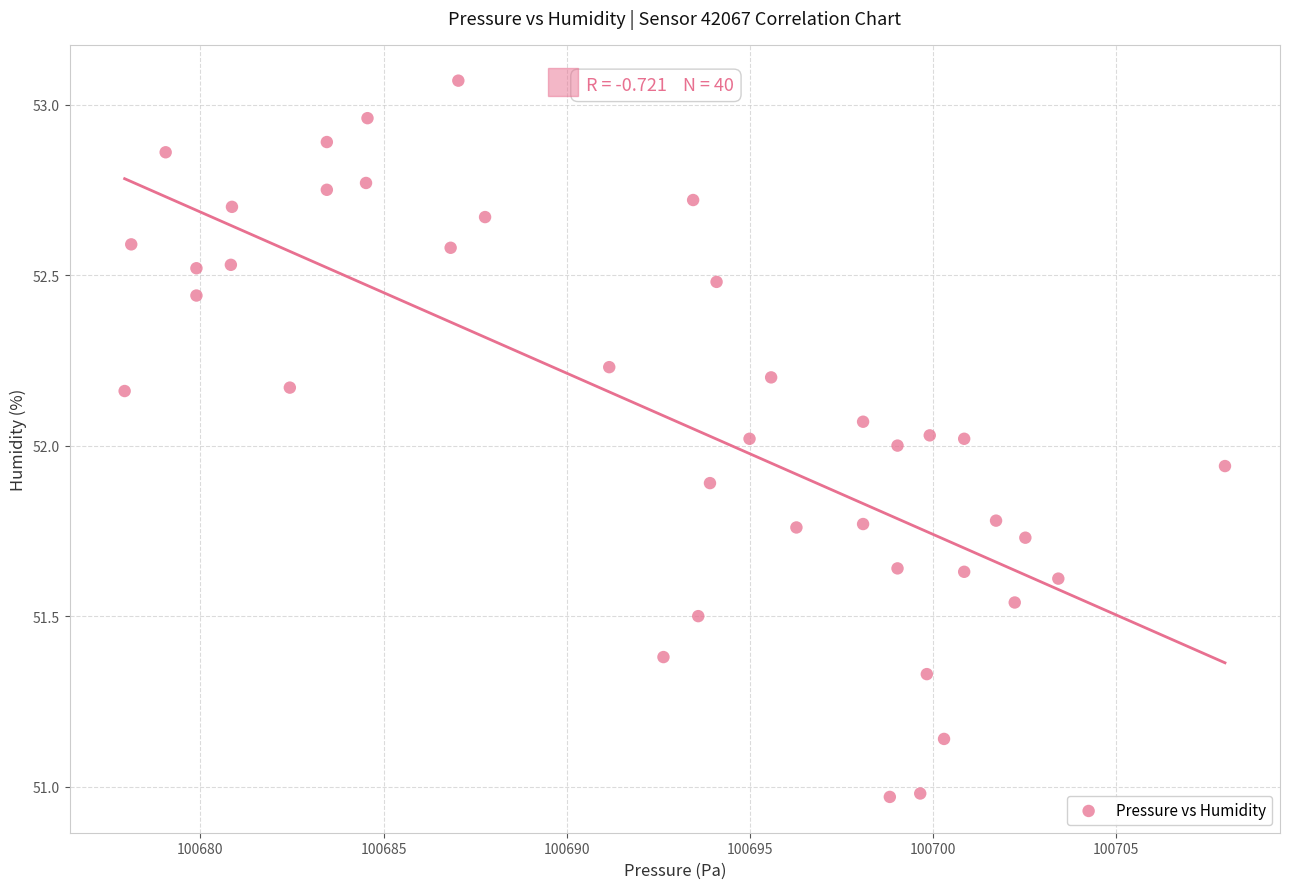

What is the range of Y values (max minus min)?

2.1